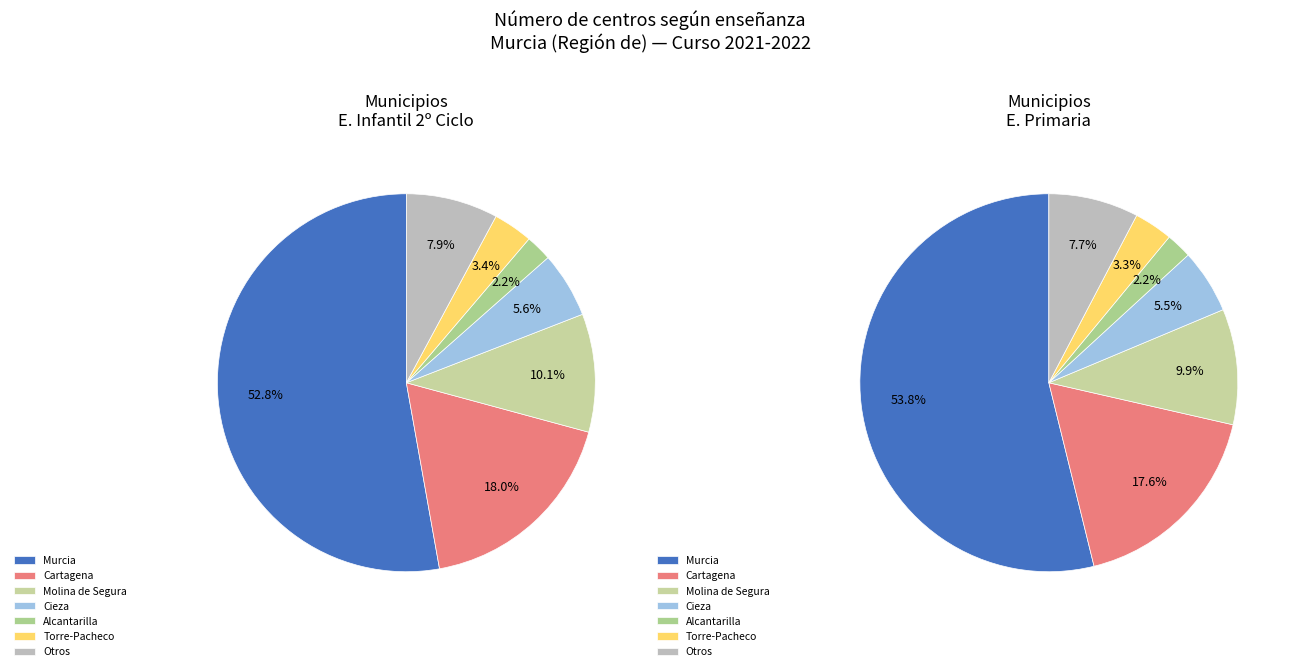

Between Cieza and Murcia, which is larger?

Murcia